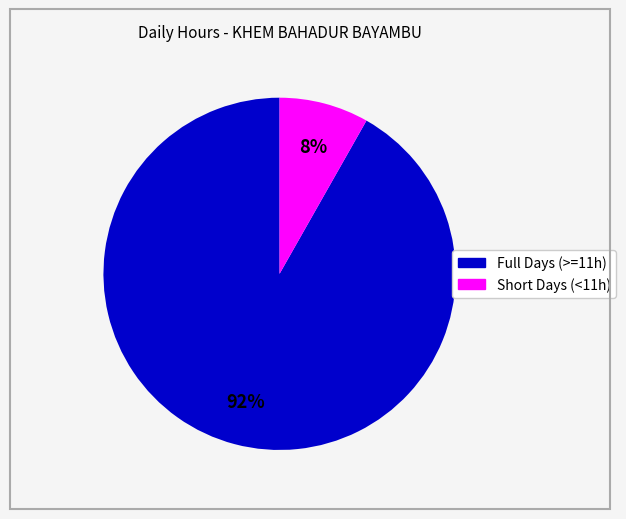

To the nearest percent, what is the average slice percentage?

50%